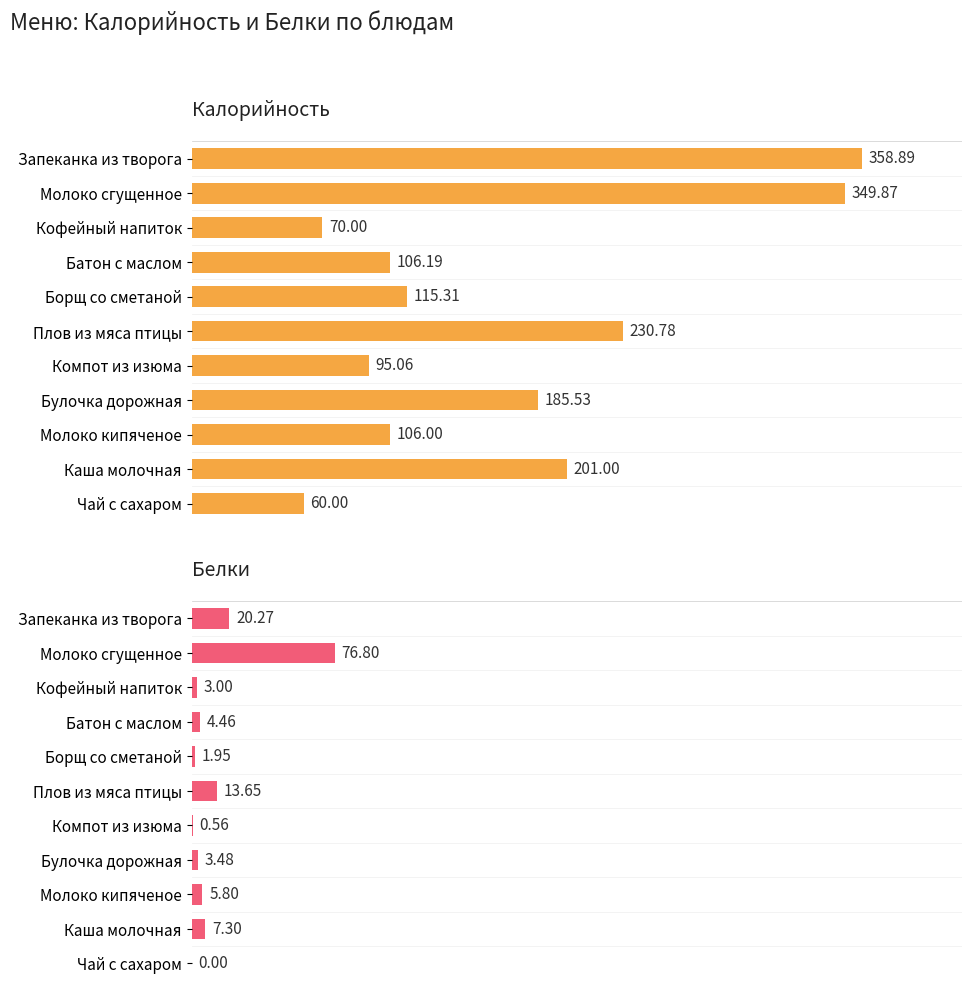

Reading right to left, list all the values displayed in this chart.

Калорийность: 60.0	201.0	106.0	185.5	95.1	230.8	115.3	106.2	70.0	349.9	358.9
Белки: 0.0	7.3	5.8	3.5	0.6	13.7	1.9	4.5	3.0	76.8	20.3